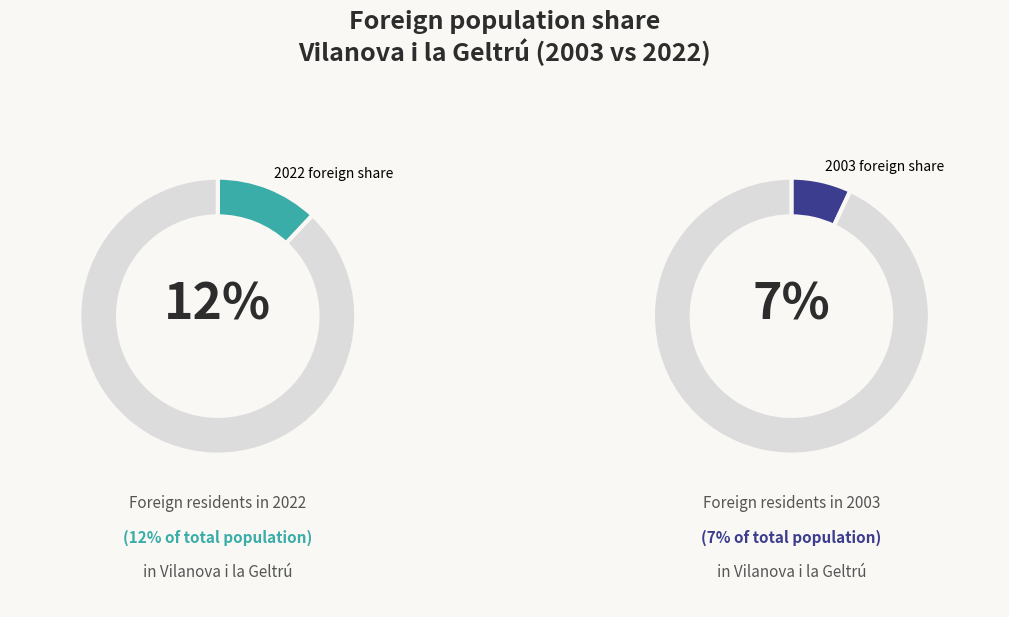

True or false: 2019 accounts for 17% of the total.

False